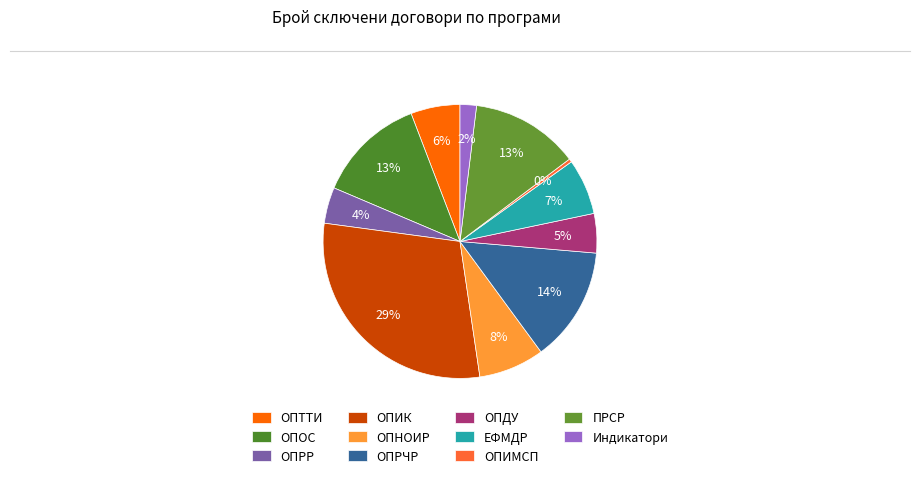

What percentage is the ОПОС slice, to the nearest percent?

13%